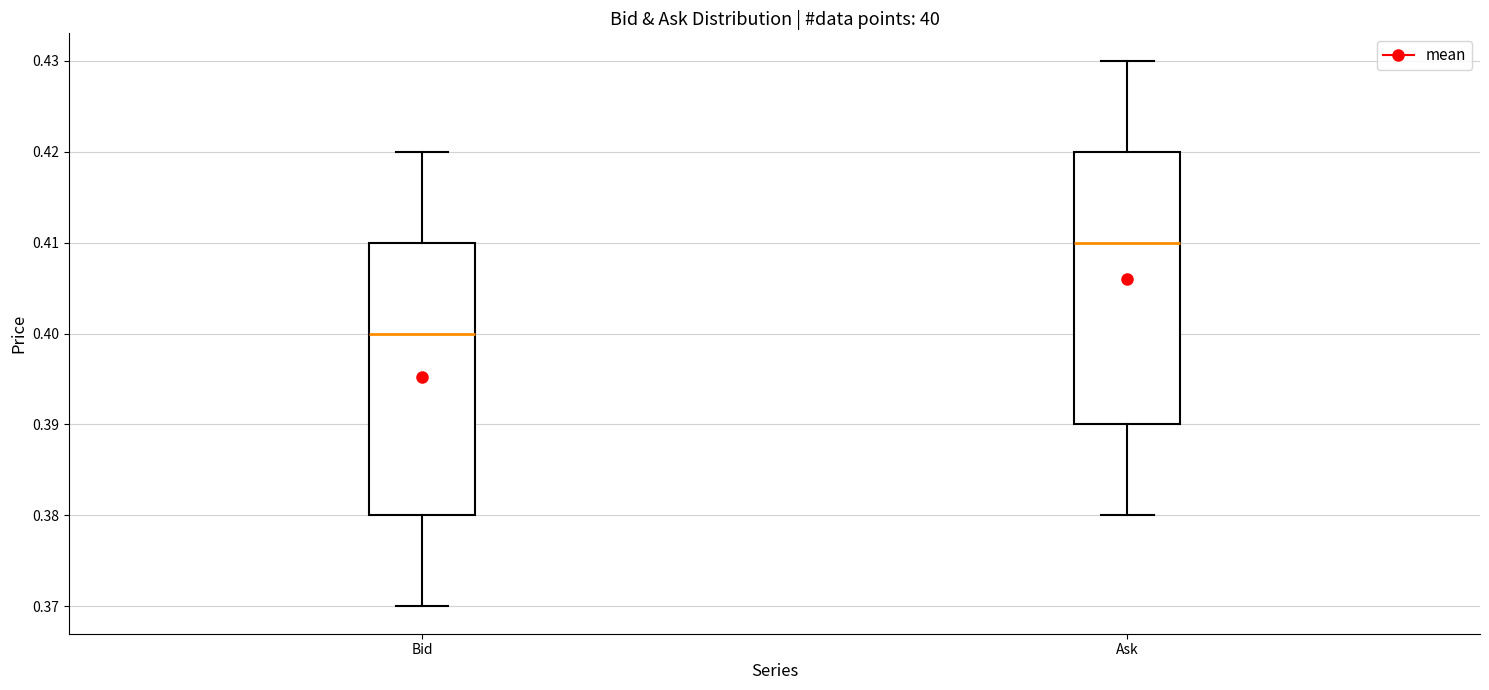

Which box's median line is the highest?

Ask